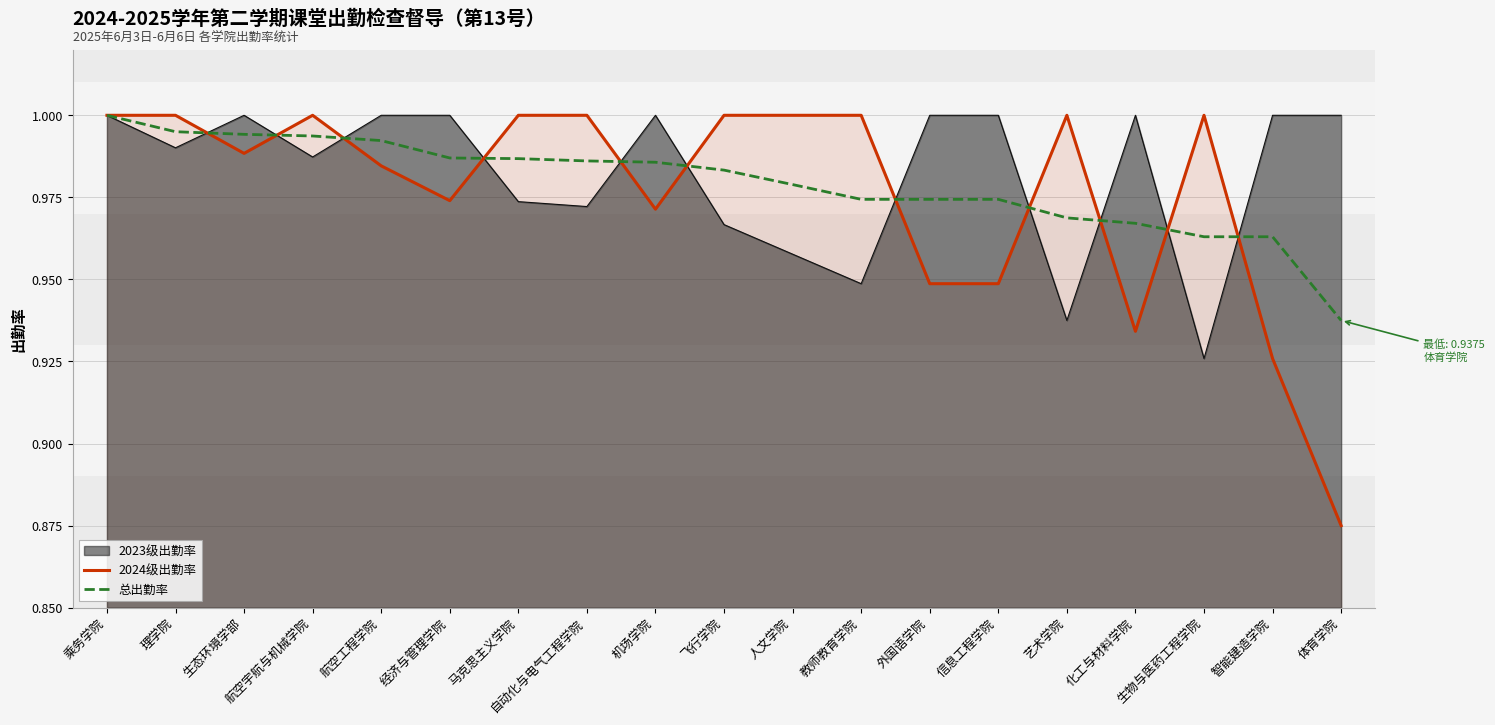

Which category has the highest value in the 总出勤率 series?

乘务学院